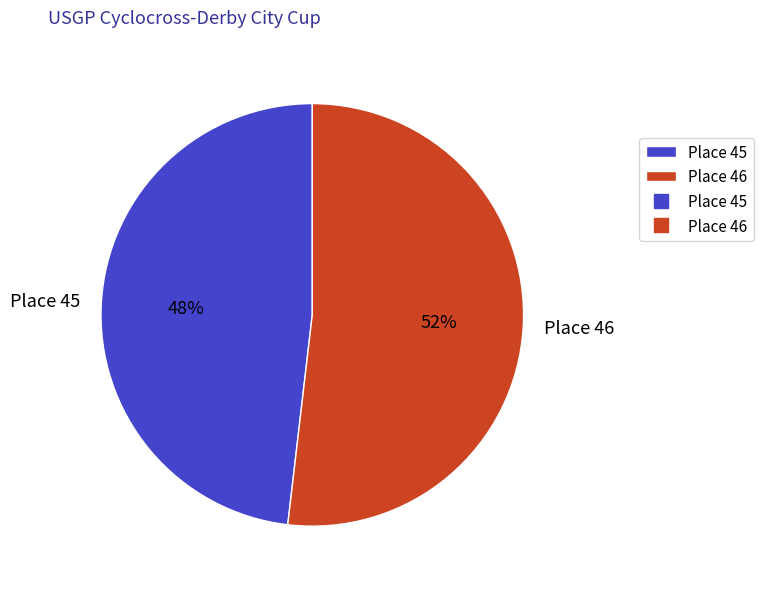

What is the majority slice?

Place 46